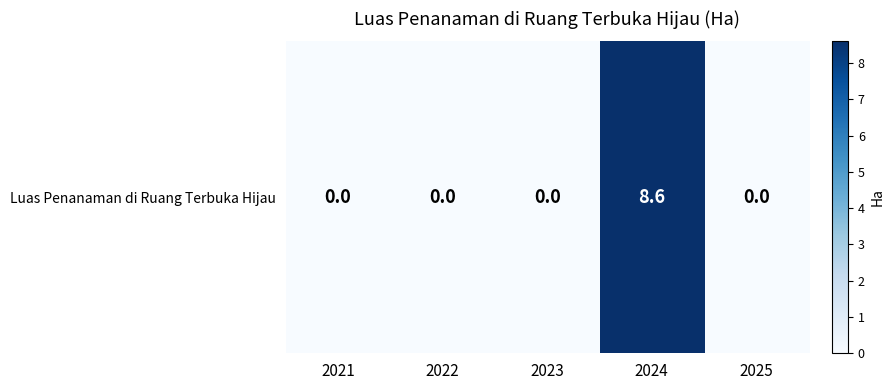

Rank the categories by value from lowest to highest.

2021, 2022, 2023, 2025, 2024